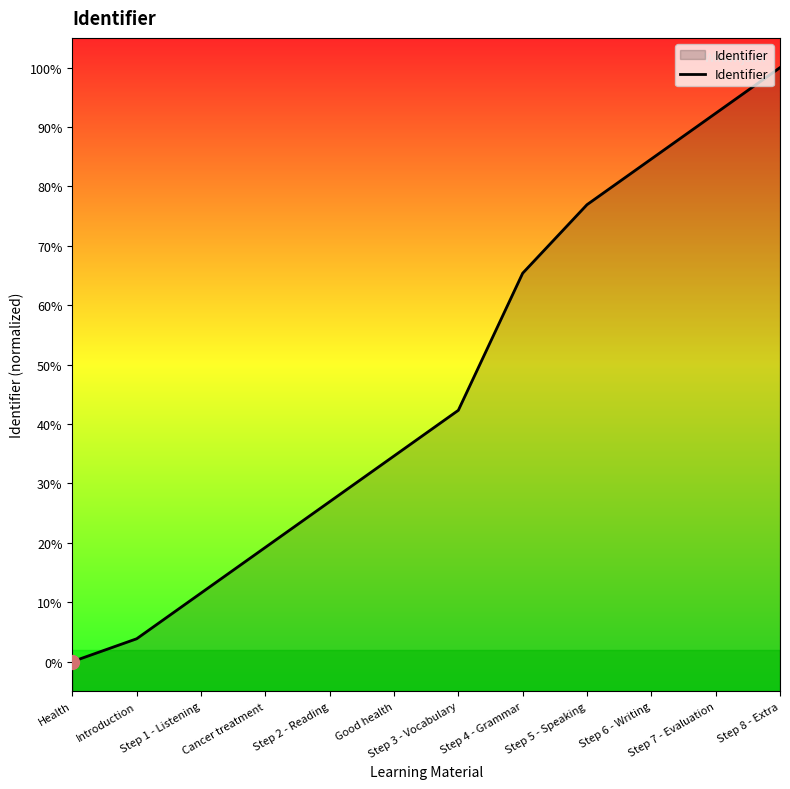

Is this an area chart (filled region under the line)?

Yes